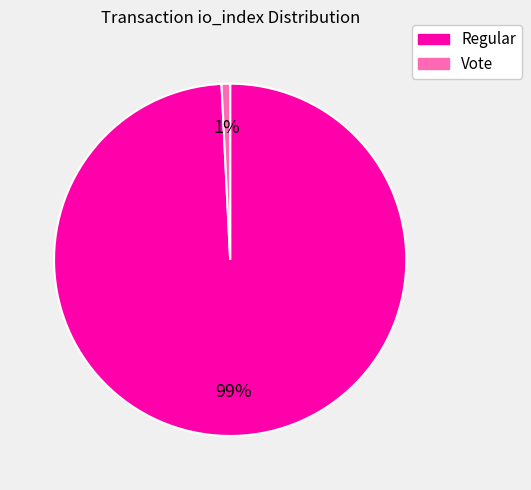

Which has a higher value, Regular or Vote?

Regular